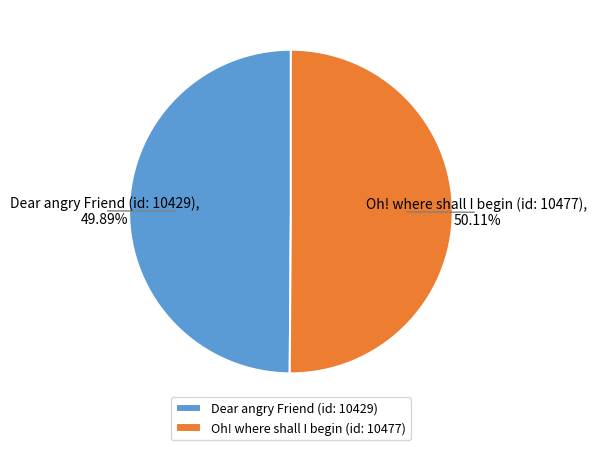

Approximately how many times larger is the value at Dear angry Friend (id: 10429) compared to Oh! where shall I begin (id: 10477)?

1.0